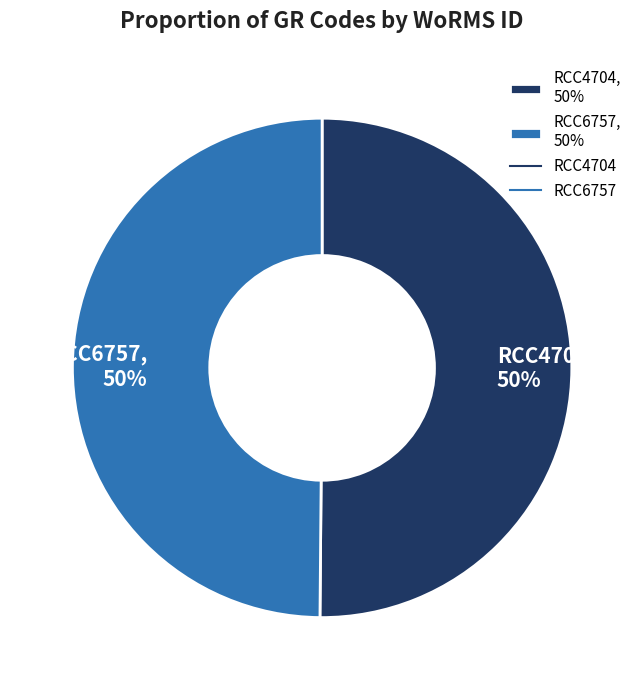

Is it true that RCC4704, 50% is 50% of the pie?

True